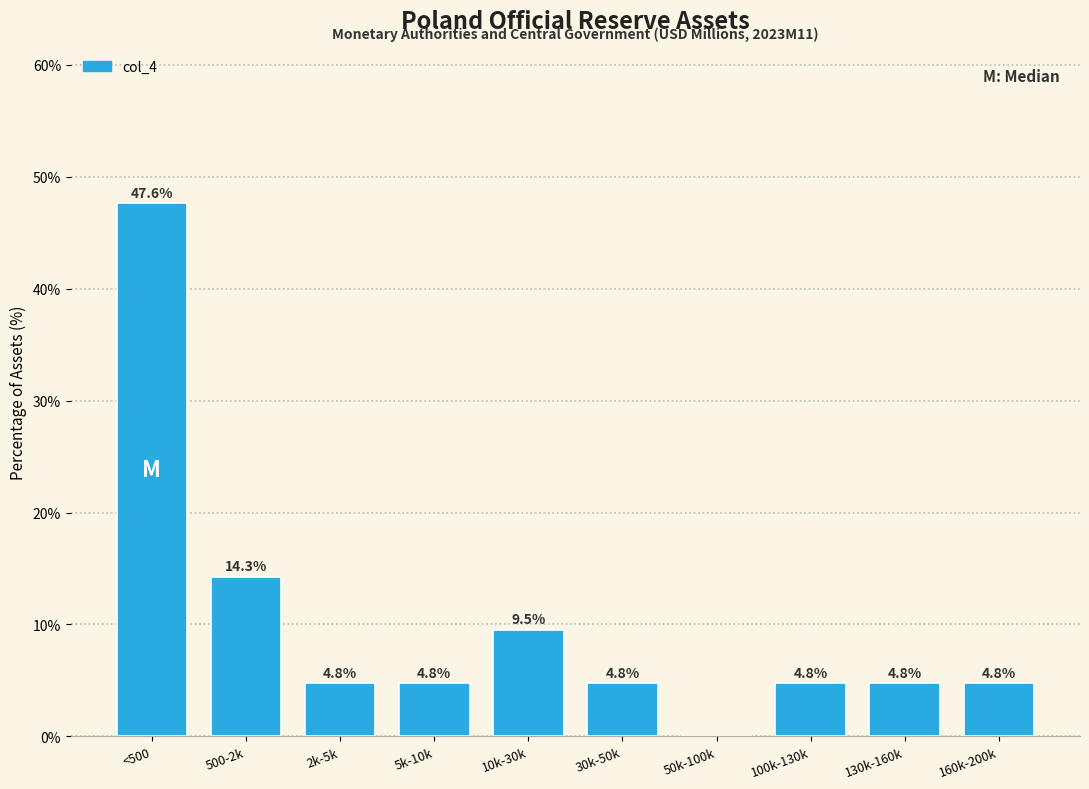

Reading right to left, what are all the values shown in this chart?

160k-200k=4.8	130k-160k=4.8	100k-130k=4.8	50k-100k=0.0	30k-50k=4.8	10k-30k=9.5	5k-10k=4.8	2k-5k=4.8	500-2k=14.3	<500=47.6